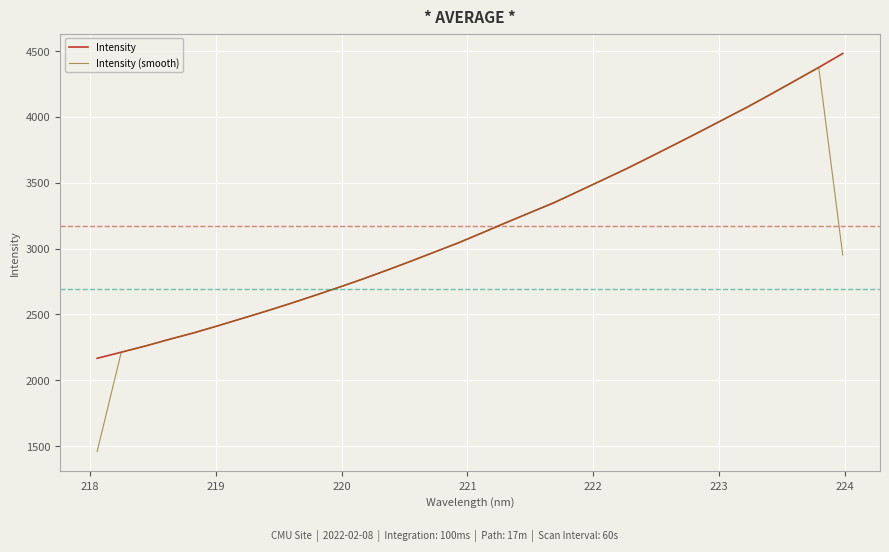

Which series has the widest spread of values?

Intensity (smooth)